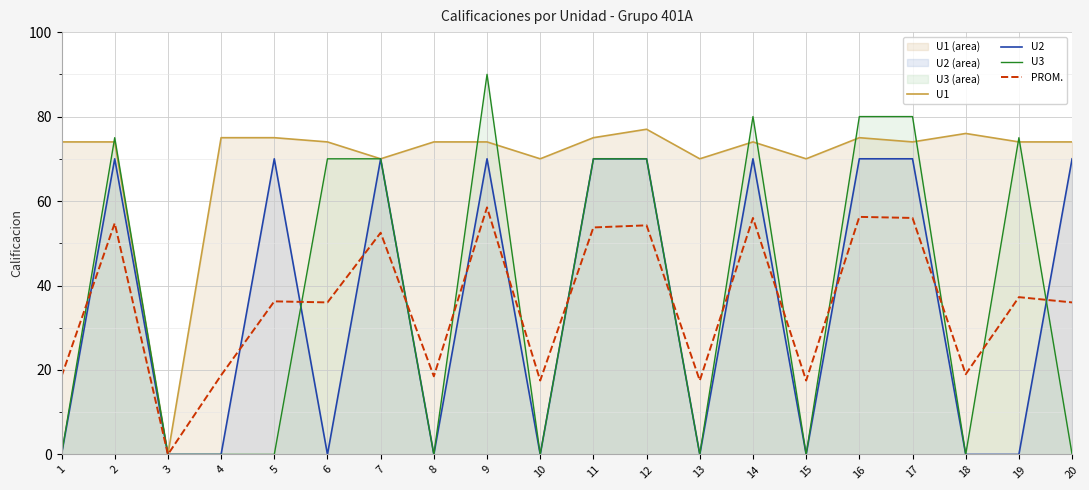

Which has a higher value, 20 or 16?

16